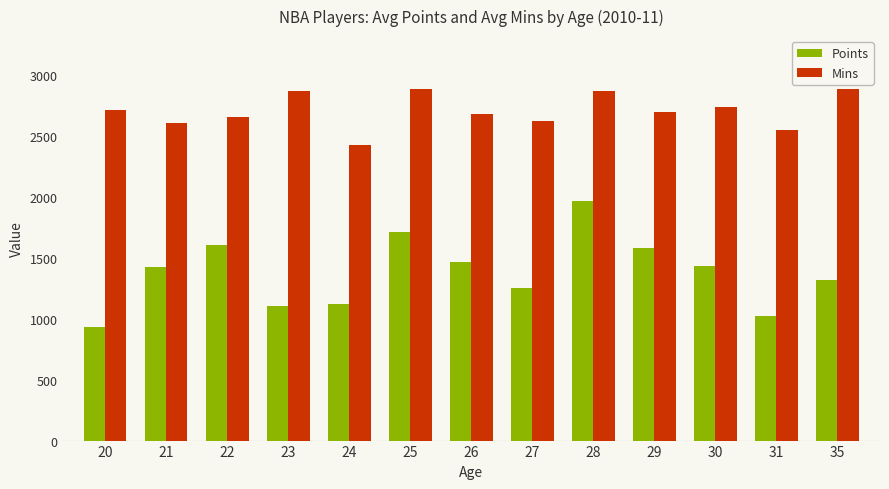

At 26, list the series in order from largest to smallest.

Mins, Points